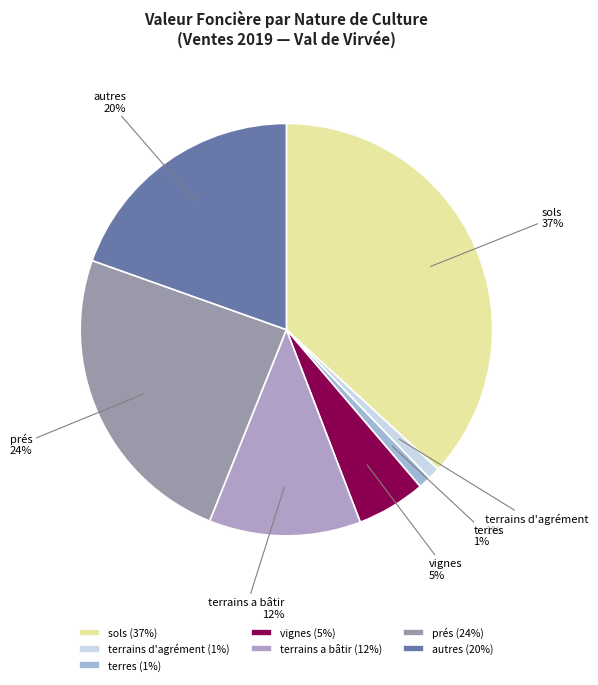

The terrains d'agrément slice represents 1% of the pie. True or false?

True